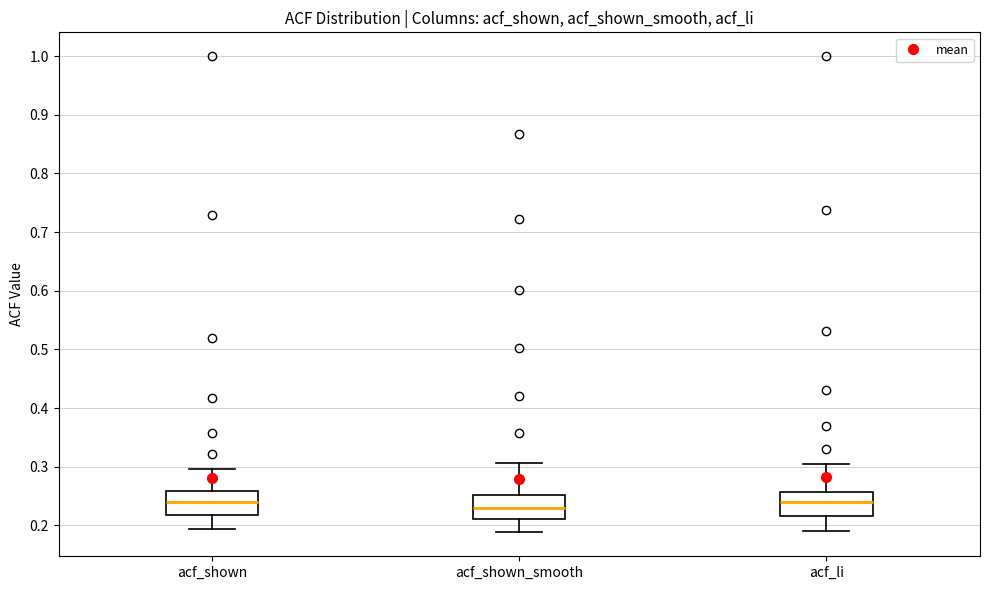

Reading left to right, transcribe this box plot: for each box, give where its median line is, the range the box spans, and where its two whiskers end, as read against the y-axis. The values are not printed on the chart, so give them approximately, as read against the axis.

acf_shown: median 0.24, box 0.22 to 0.26, whiskers 0.19 to 0.30
acf_shown_smooth: median 0.23, box 0.21 to 0.25, whiskers 0.19 to 0.31
acf_li: median 0.24, box 0.22 to 0.26, whiskers 0.19 to 0.31